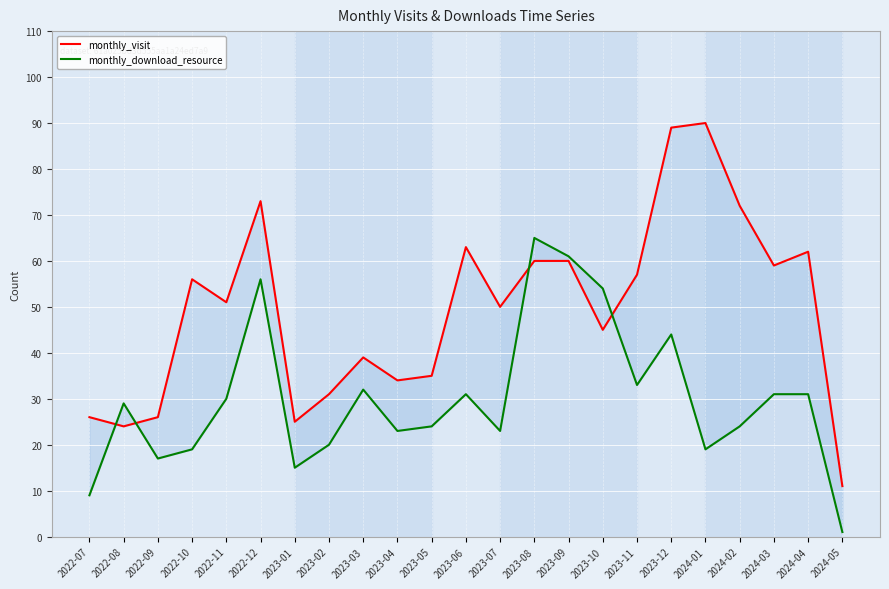

What is the difference between the maximum and minimum values in the monthly_download_resource series?

64